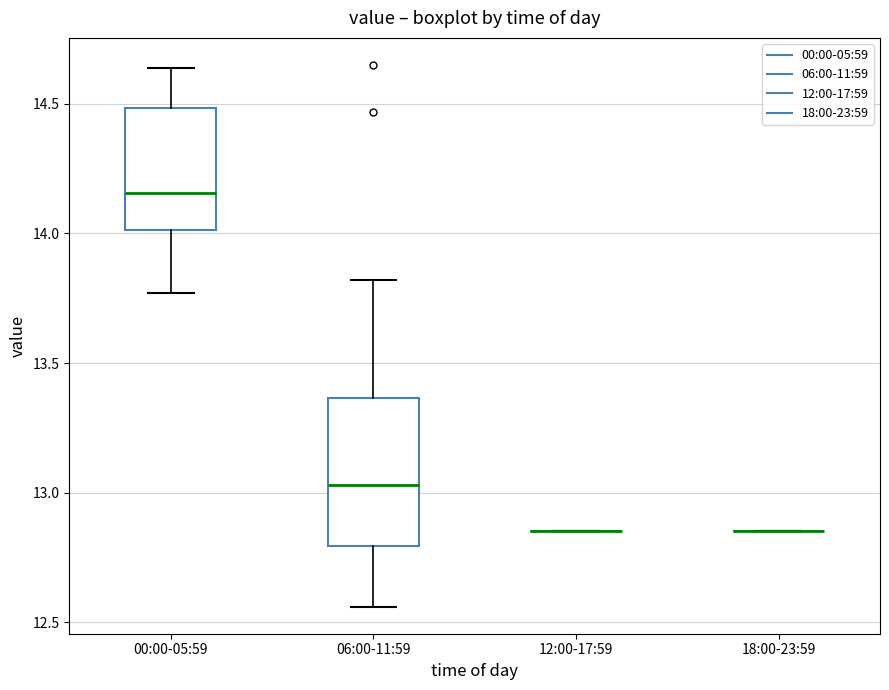

Which box is the tallest, from its lower edge to its upper edge?

06:00-11:59